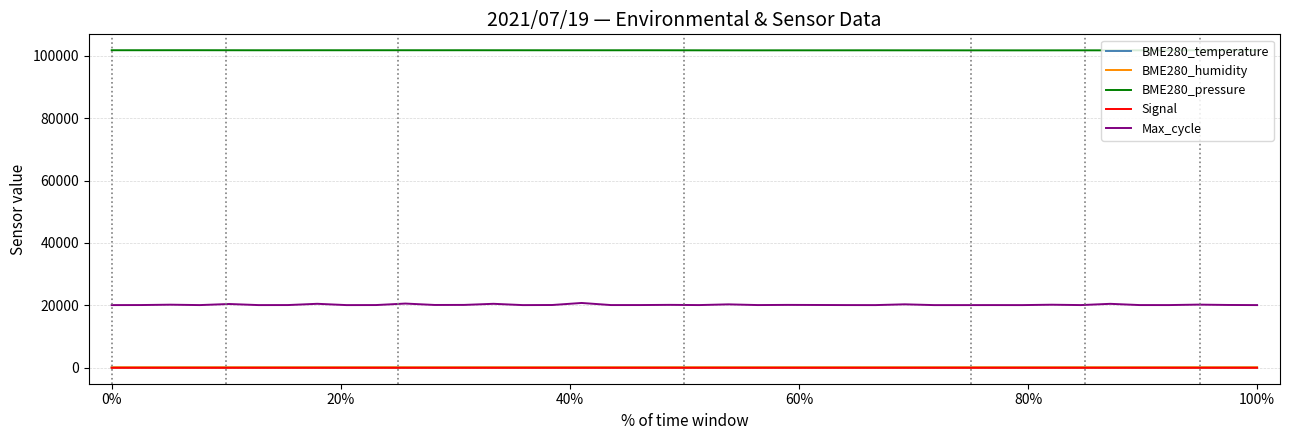

Which series has the widest spread of values?

Max_cycle